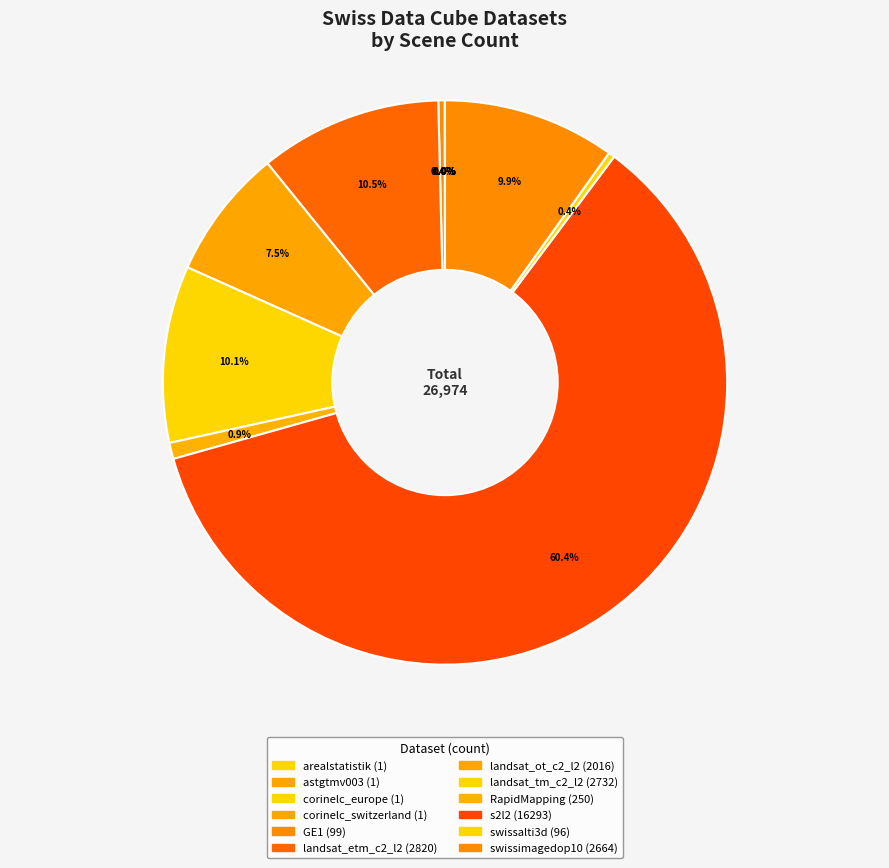

True or false: GE1 accounts for 1% of the total.

False